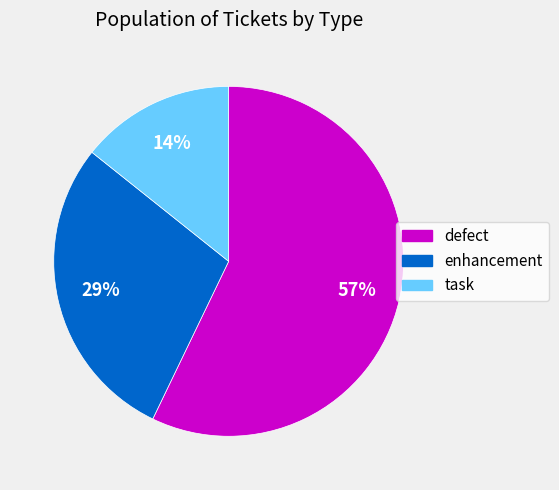

What percentage is the enhancement slice, to the nearest percent?

29%